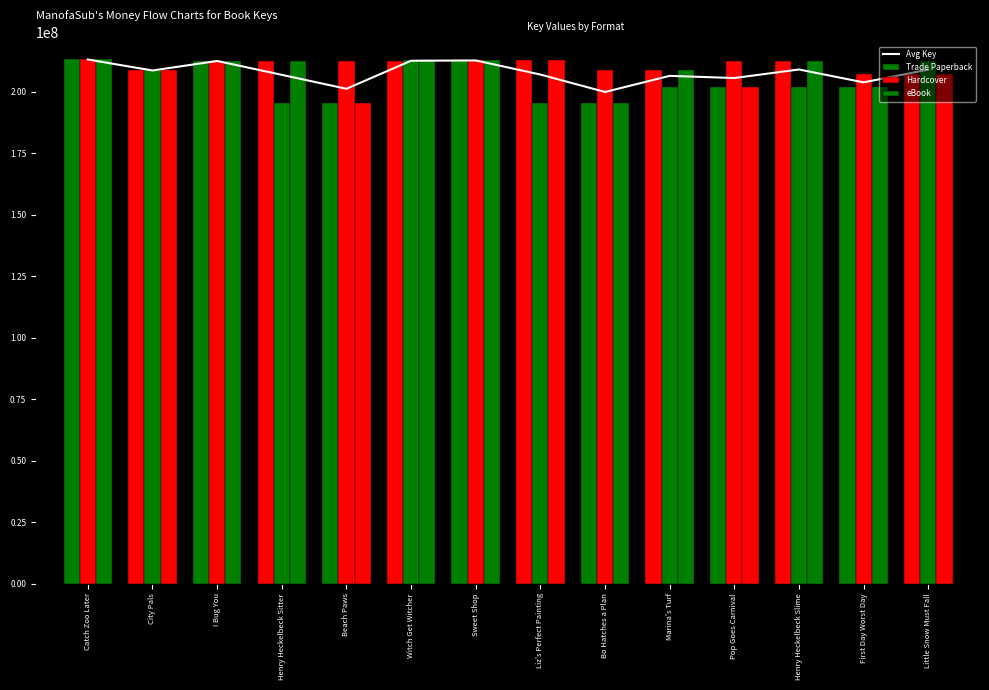

At which label does Avg Key reach its peak?

Catch Zoo Later